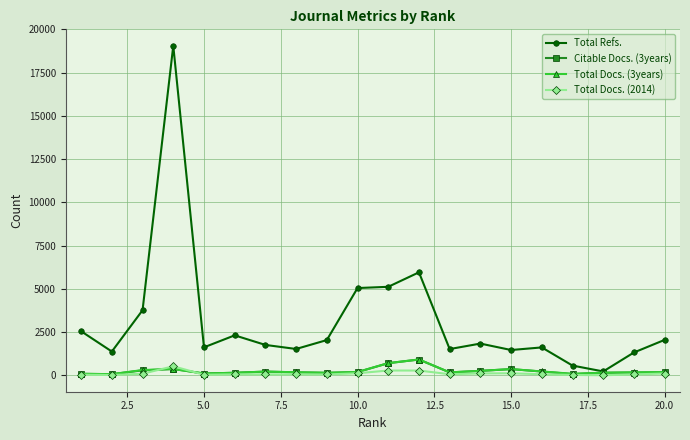

What is the maximum value shown in the chart?

19051